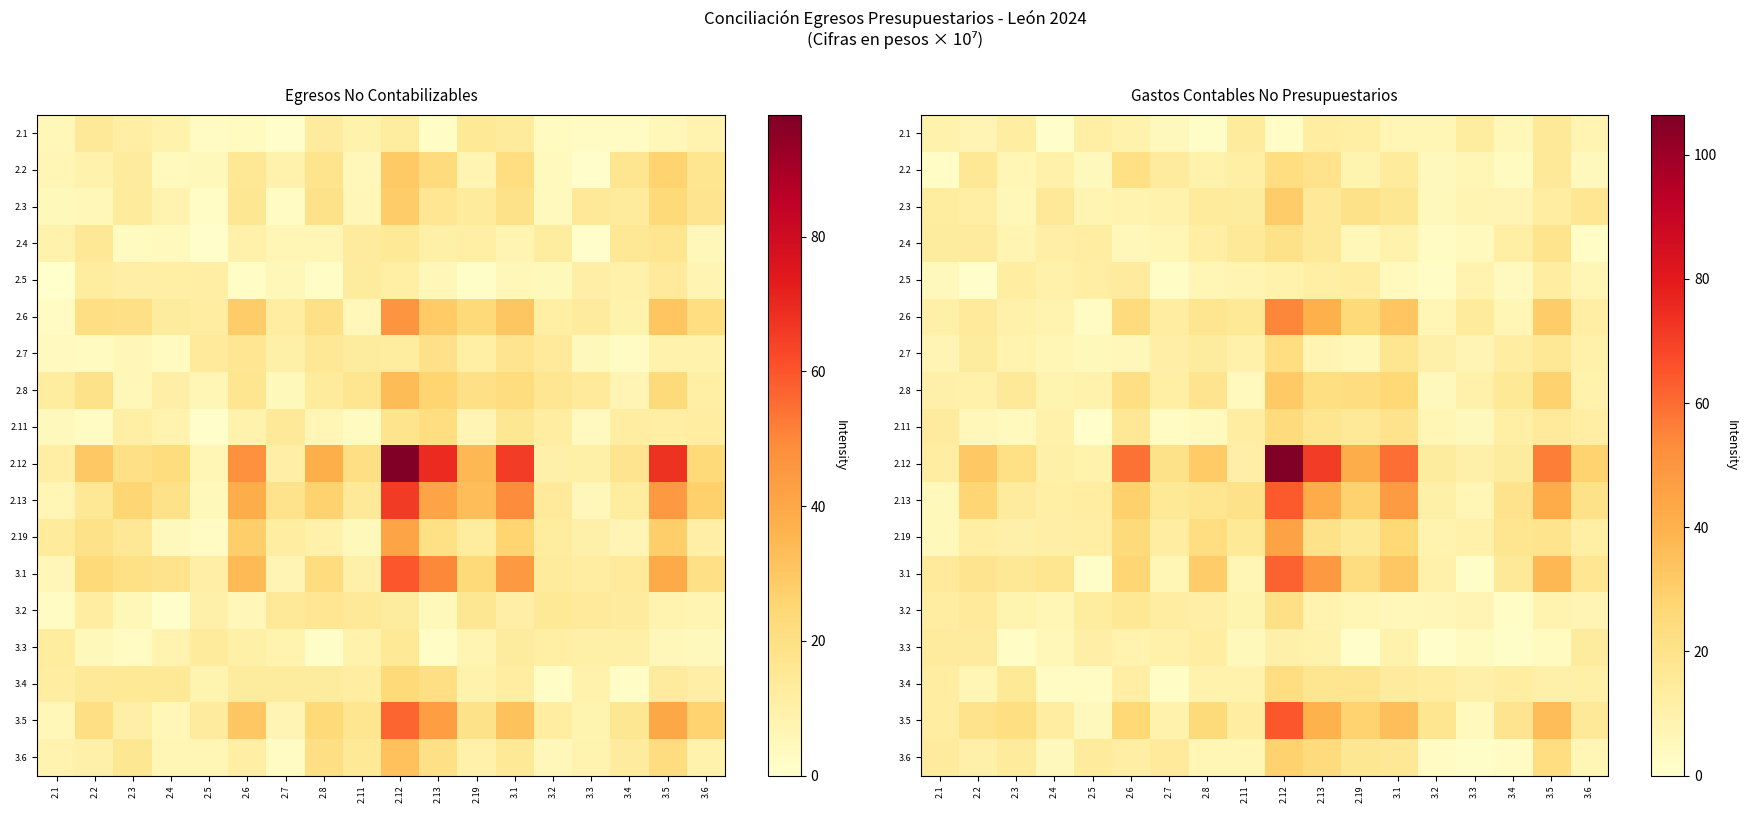

Which series has the widest spread of values?

2.12